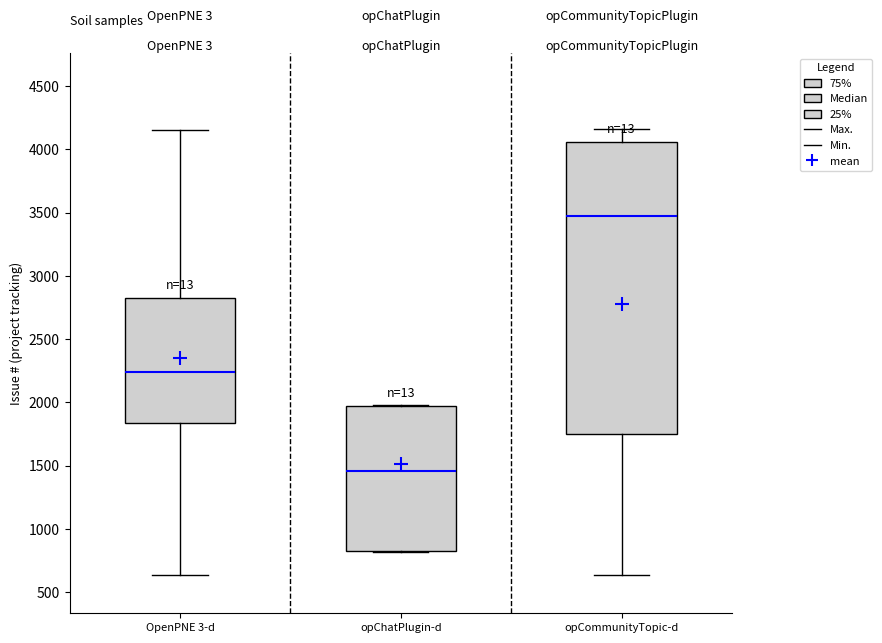

Which box's median line is the lowest?

opChatPlugin-d